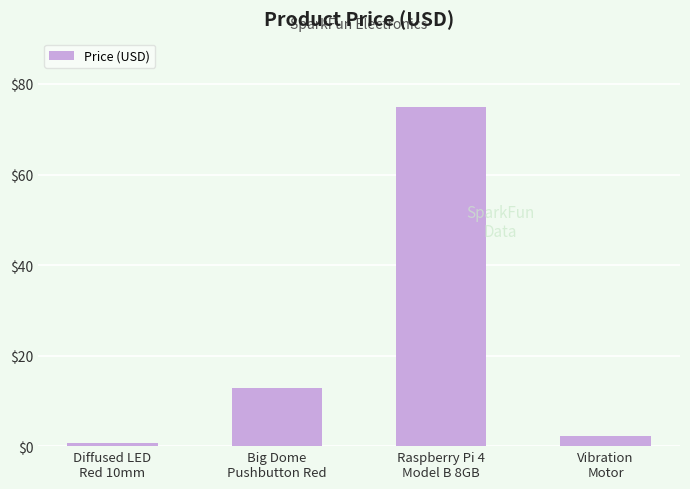

List the labels in order of value, smallest first.

Diffused LED
Red 10mm, Vibration
Motor, Big Dome
Pushbutton Red, Raspberry Pi 4
Model B 8GB